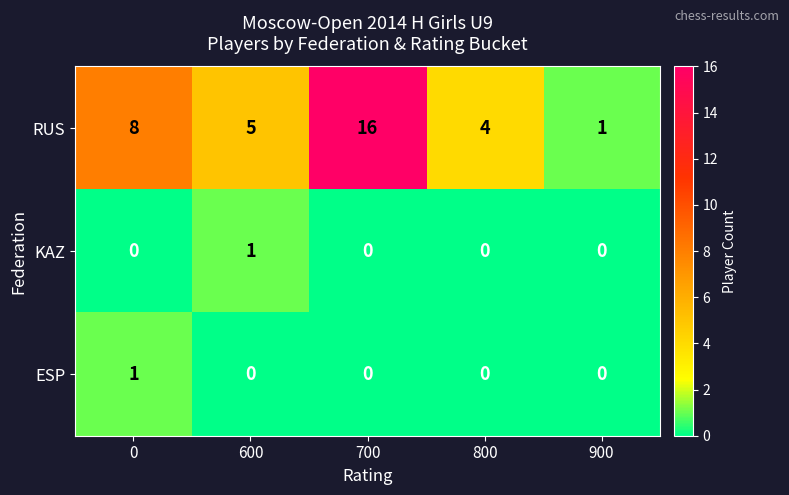

True or false: RUS has a value of 3 at 0.

False